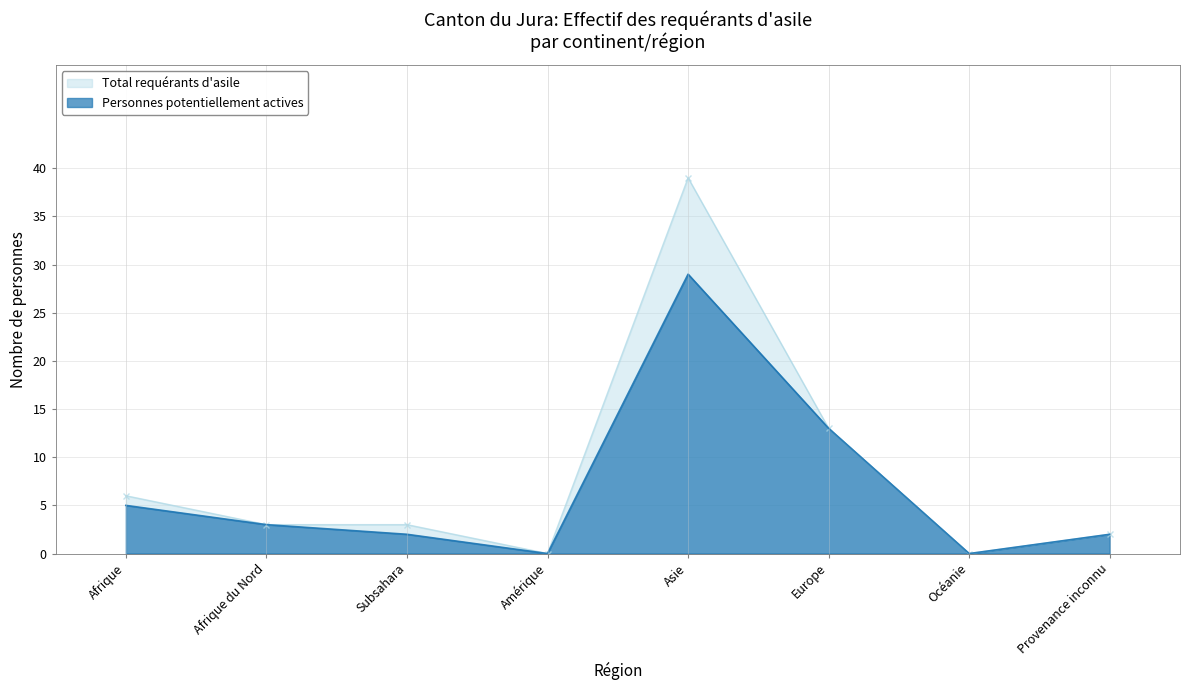

What is the sum of all Personnes potentiellement actives values?

54